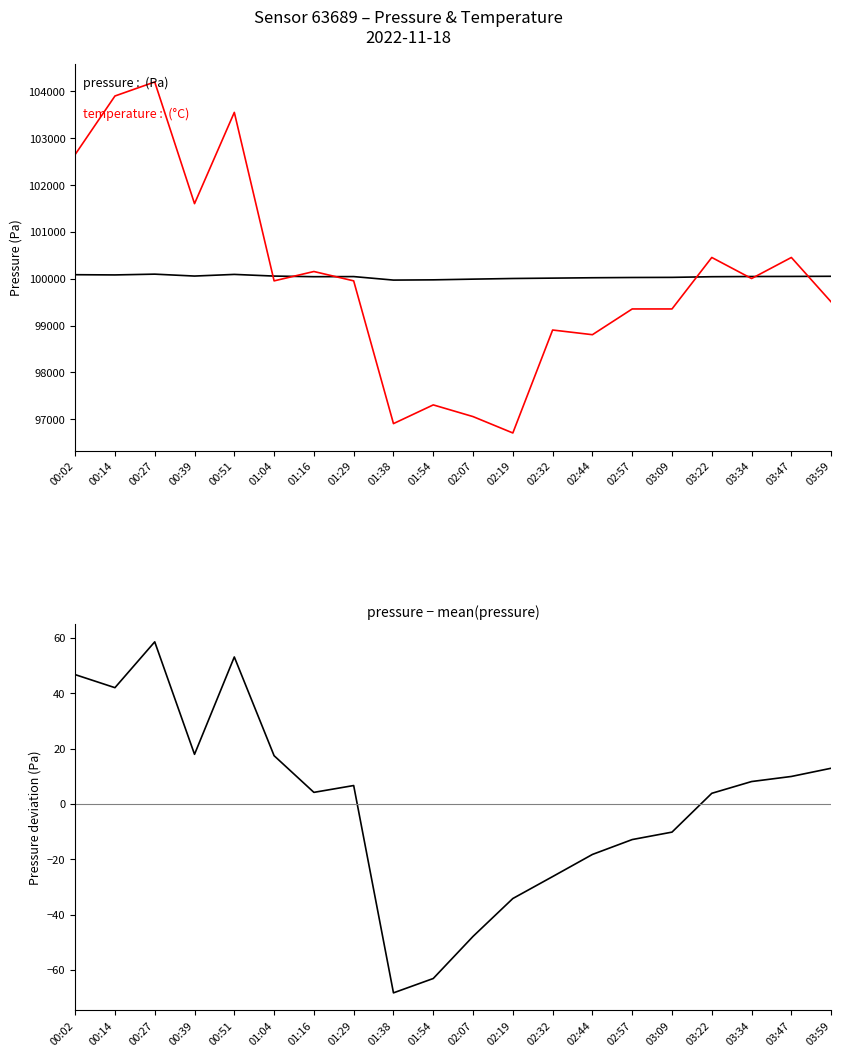

Reading left to right, list all the values displayed in this chart.

pressure: 100085.6	100080.8	100097.4	100056.8	100091.9	100056.2	100043.0	100045.5	99970.5	99975.7	99990.9	100004.6	100012.6	100020.6	100025.9	100028.6	100042.7	100046.9	100048.8	100051.7
temperature (scaled): 102653.8	103903.8	104203.8	101603.8	103553.8	99953.8	100153.8	99953.8	96903.8	97303.8	97053.8	96703.8	98903.8	98803.8	99353.8	99353.8	100453.8	100003.8	100453.8	99503.8
pressure − mean(pressure): 46.7	42.0	58.6	17.9	53.1	17.4	4.2	6.6	-68.3	-63.1	-47.9	-34.2	-26.3	-18.3	-12.9	-10.2	3.8	8.1	9.9	12.9